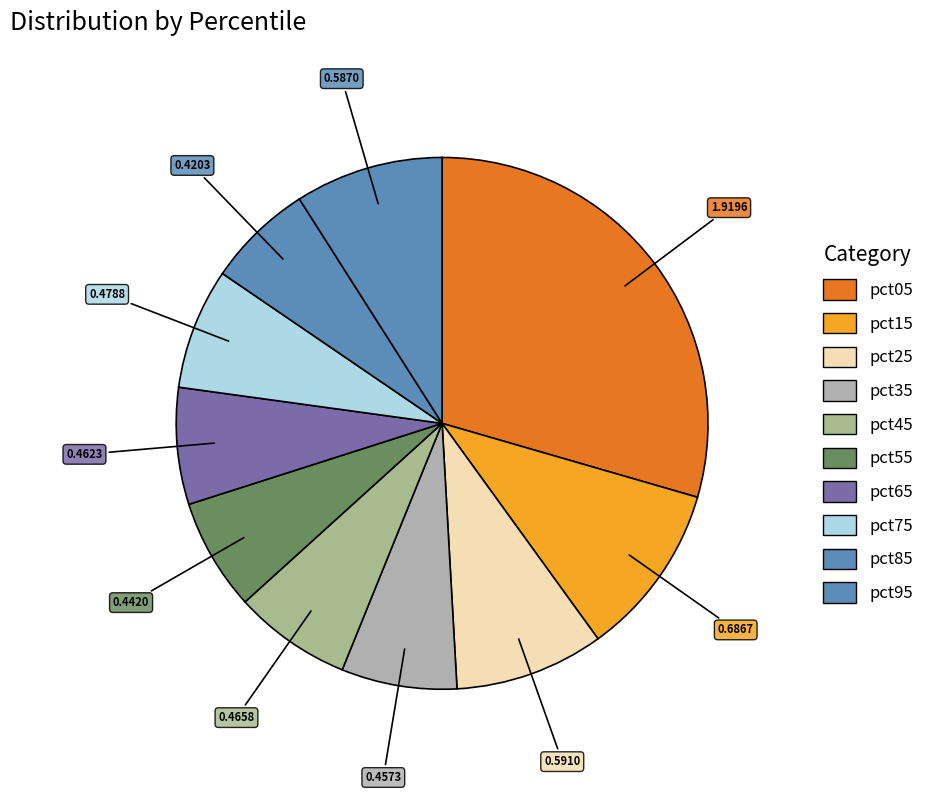

Which slice is the largest?

pct05